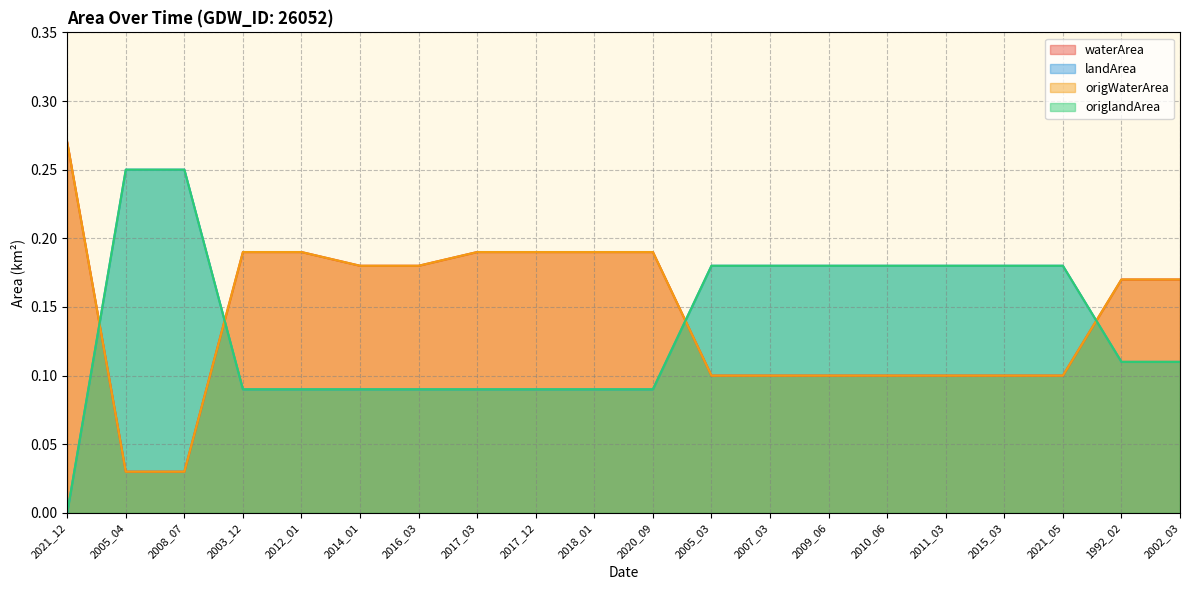

Reading right to left, what are all the values shown in this chart?

waterArea: 0.2	0.2	0.1	0.1	0.1	0.1	0.1	0.1	0.1	0.2	0.2	0.2	0.2	0.2	0.2	0.2	0.2	0.0	0.0	0.3
landArea: 0.1	0.1	0.2	0.2	0.2	0.2	0.2	0.2	0.2	0.1	0.1	0.1	0.1	0.1	0.1	0.1	0.1	0.2	0.2	0.0
origWaterArea: 0.2	0.2	0.1	0.1	0.1	0.1	0.1	0.1	0.1	0.2	0.2	0.2	0.2	0.2	0.2	0.2	0.2	0.0	0.0	0.3
origlandArea: 0.1	0.1	0.2	0.2	0.2	0.2	0.2	0.2	0.2	0.1	0.1	0.1	0.1	0.1	0.1	0.1	0.1	0.2	0.2	0.0